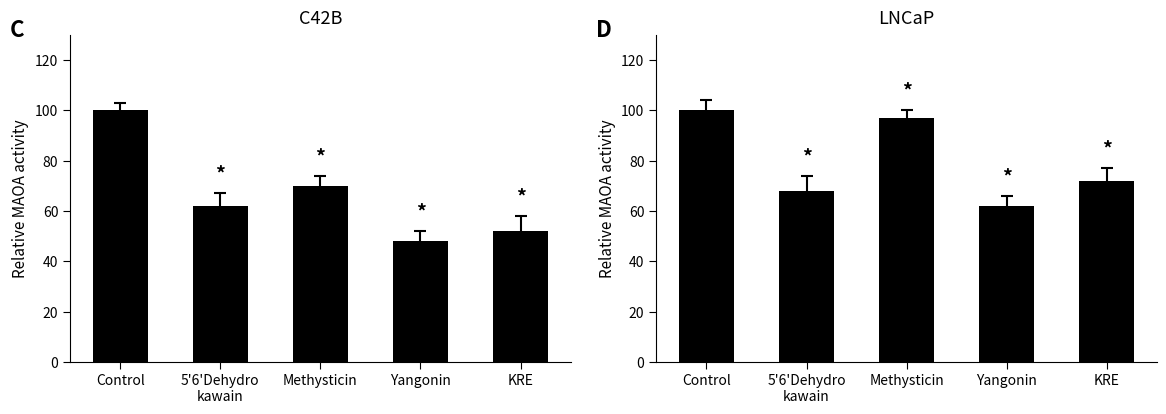

Rank the series at KRE from highest to lowest value.

LNCaP, C42B